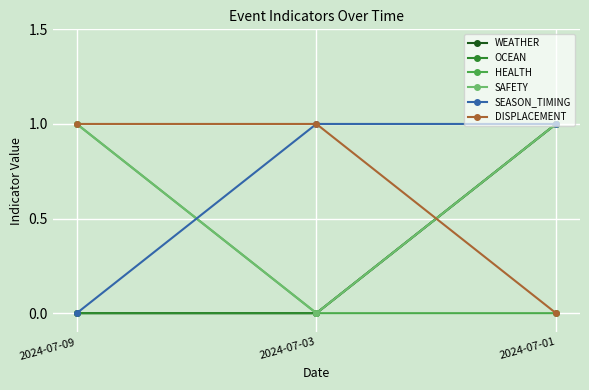

At which category does the chart reach its peak across all series?

2024-07-01